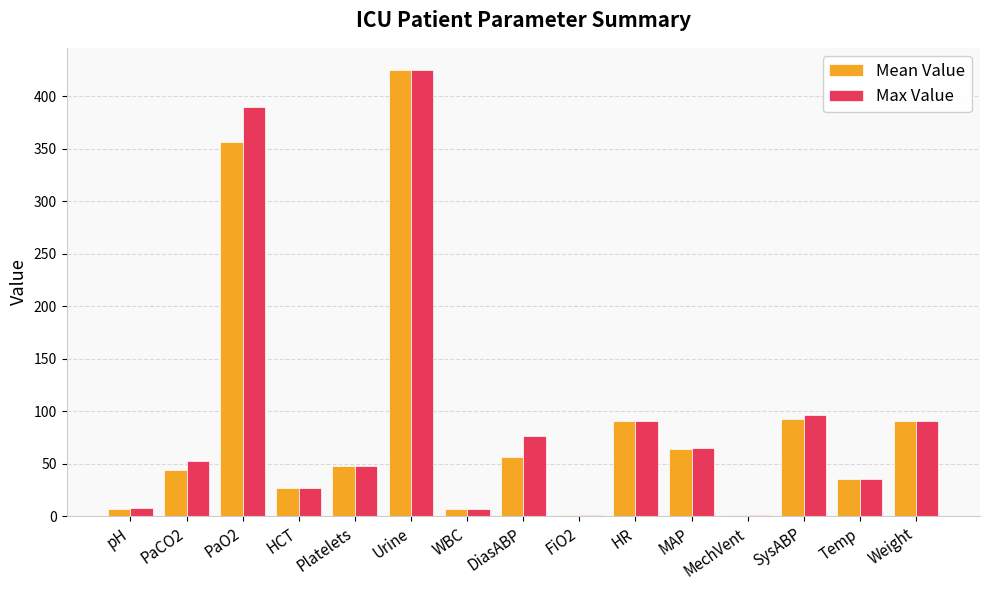

Which category has the highest value across all series?

Urine